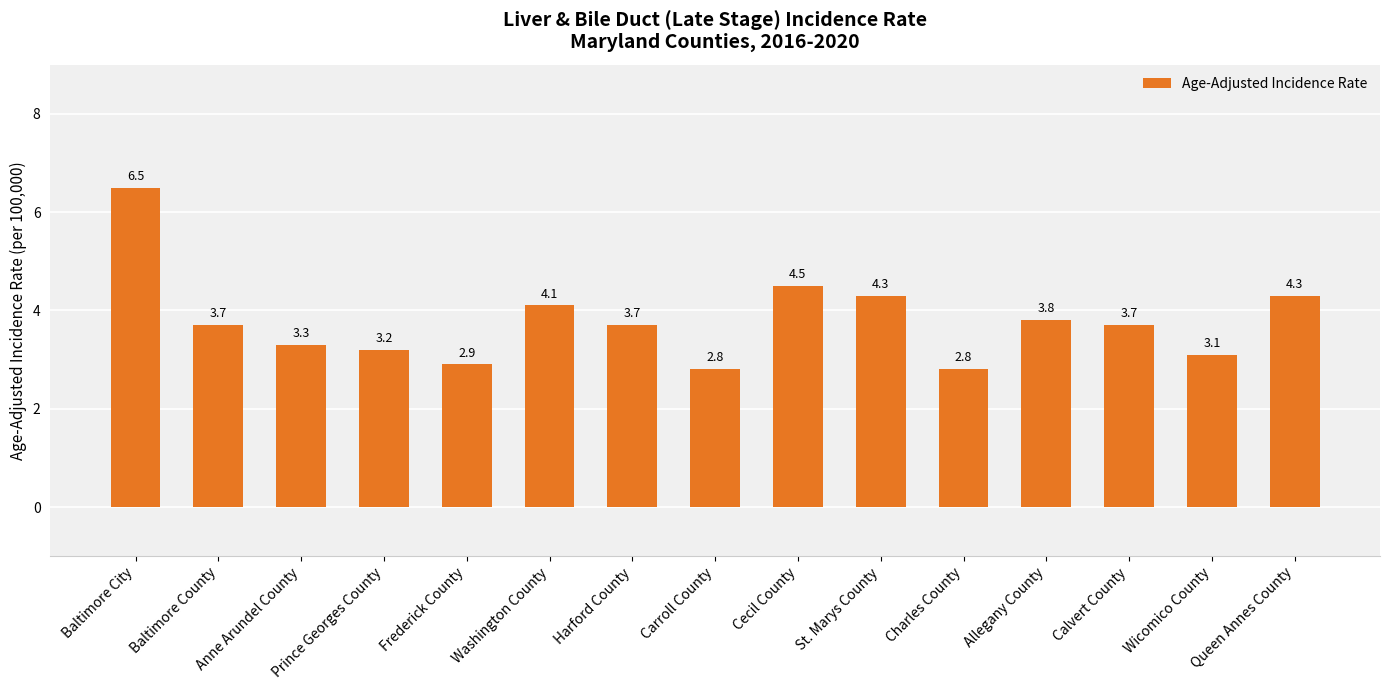

How many distinct data groups are displayed?

1